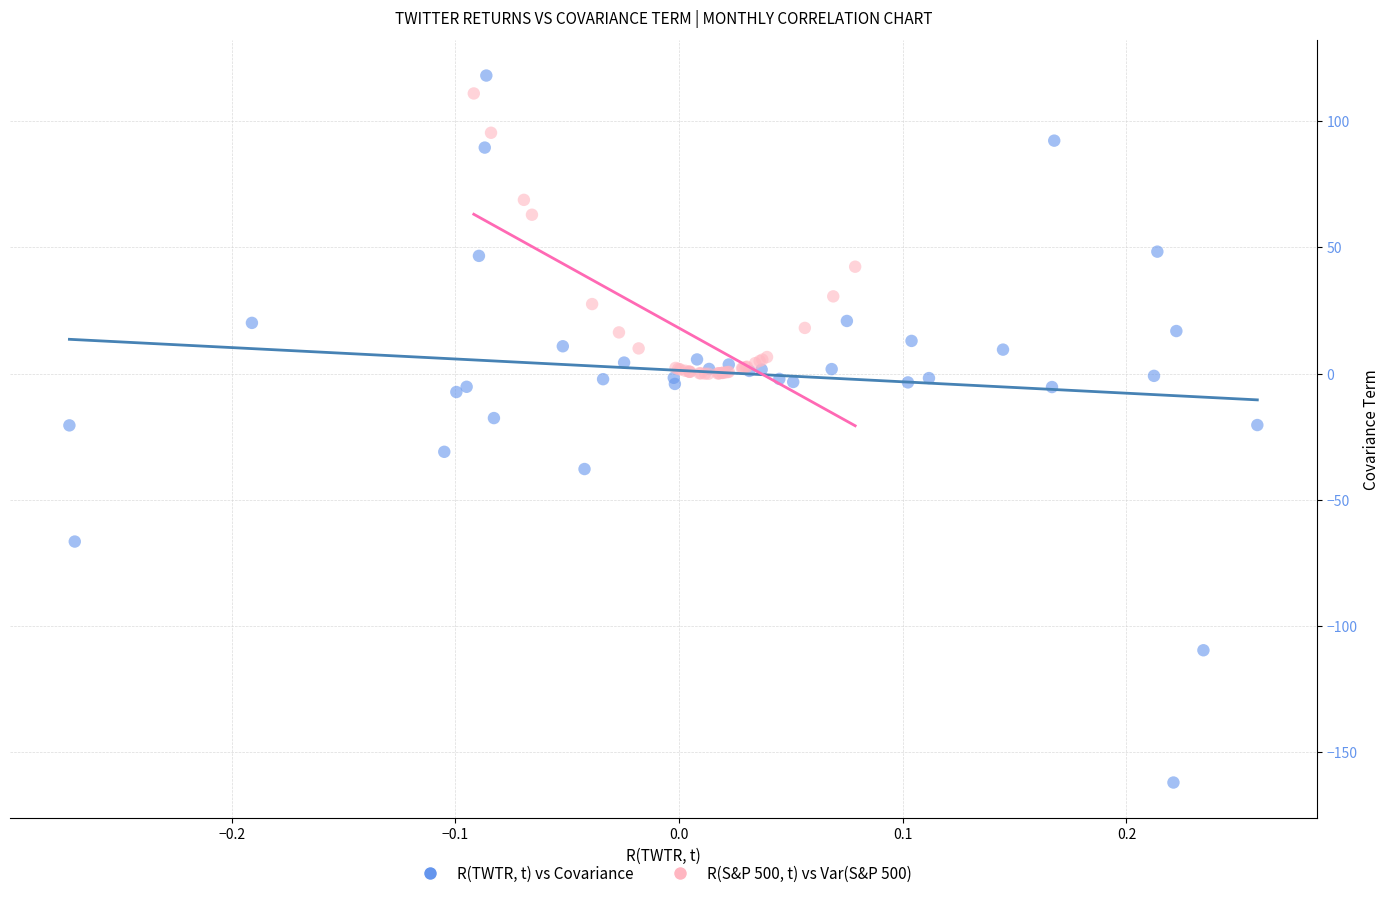

What are all the series names shown in the legend?

R(TWTR, t) vs Covariance, R(S&P 500, t) vs Var(S&P 500)